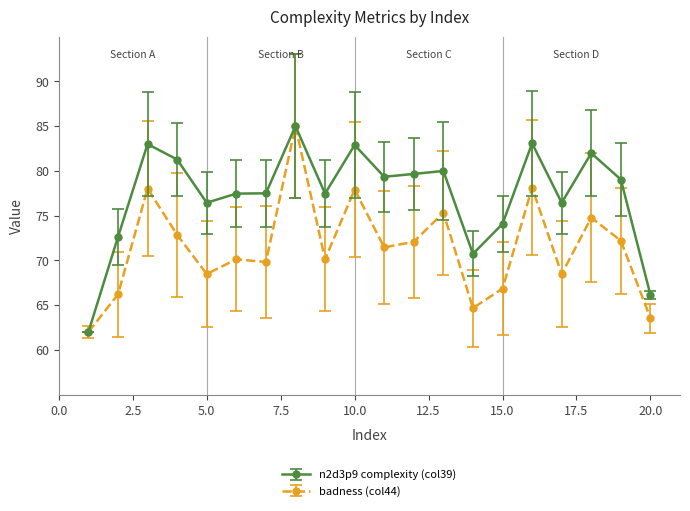

At how many categories does at least one series exceed 77?

13